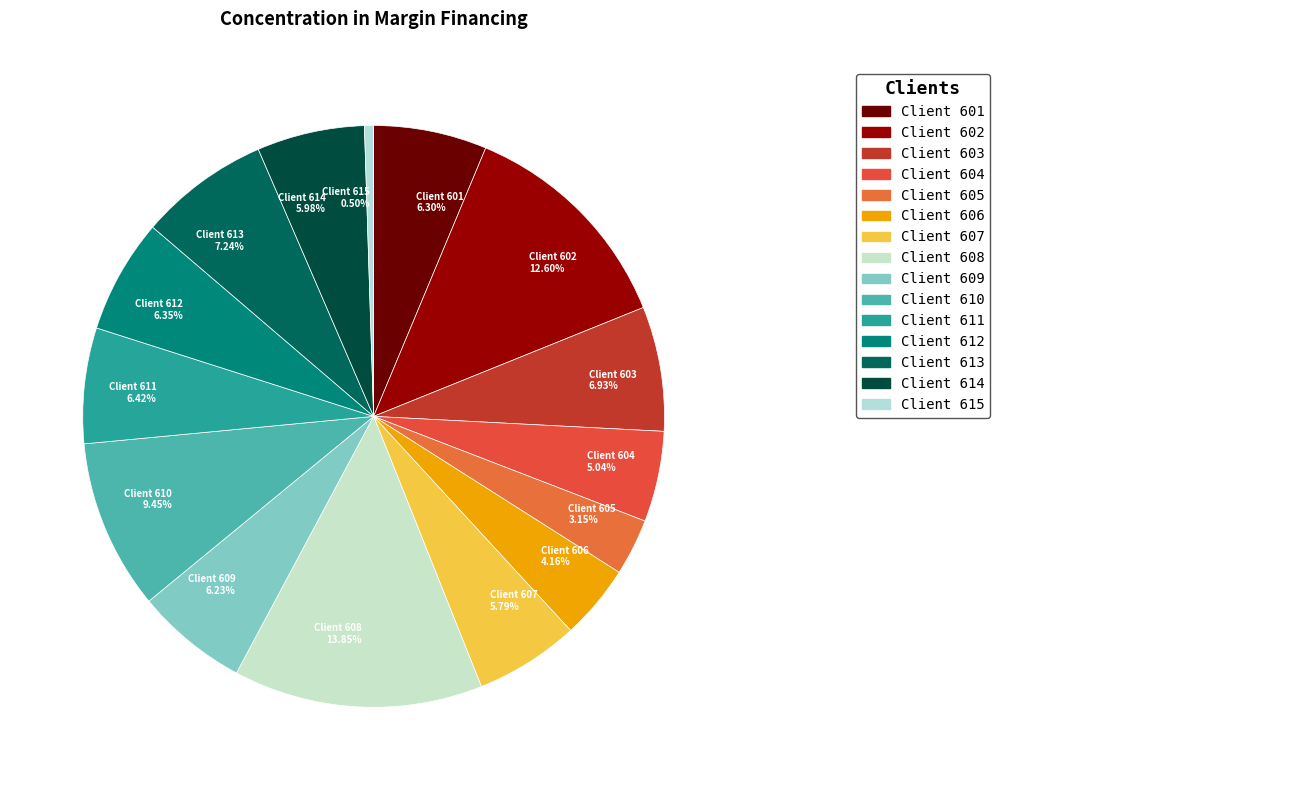

To the nearest percent, what is the difference between the largest and smallest slice percentages?

13%